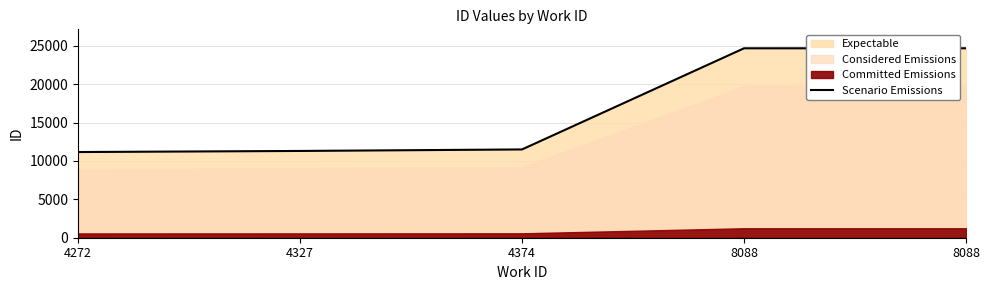

At which category does the chart reach its minimum across all series?

4272